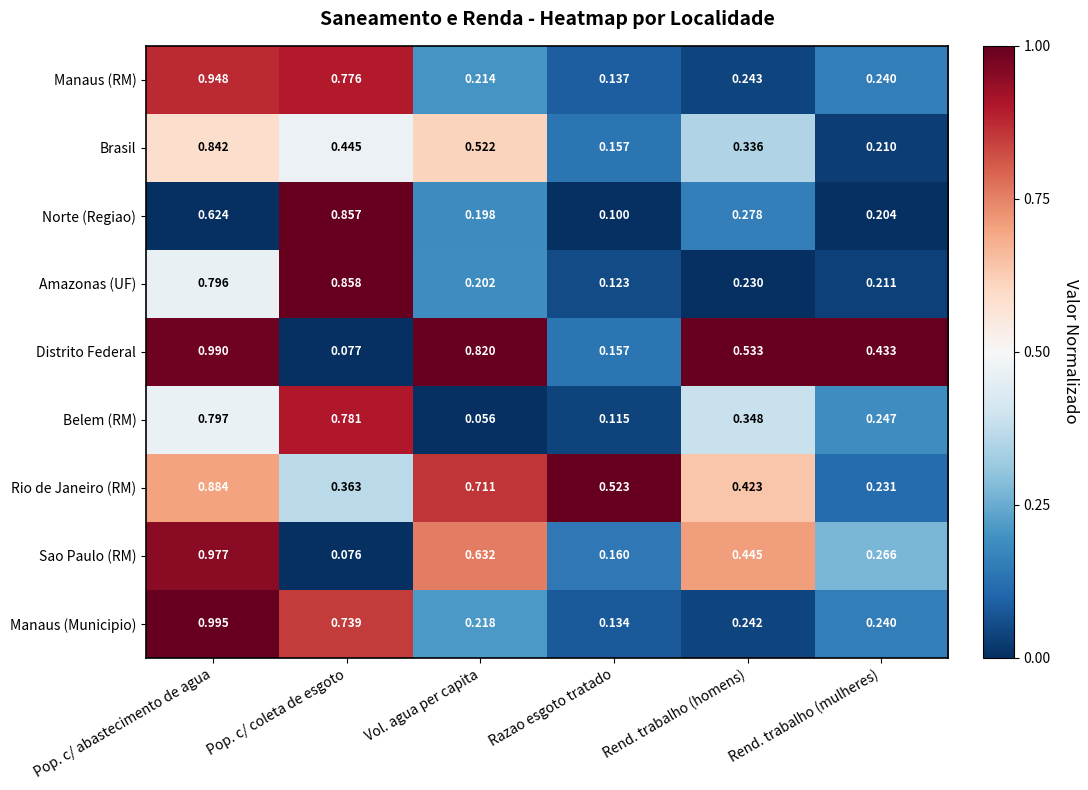

Which category has the lowest value in the Rio de Janeiro (RM) series?

Rend. trabalho (mulheres)